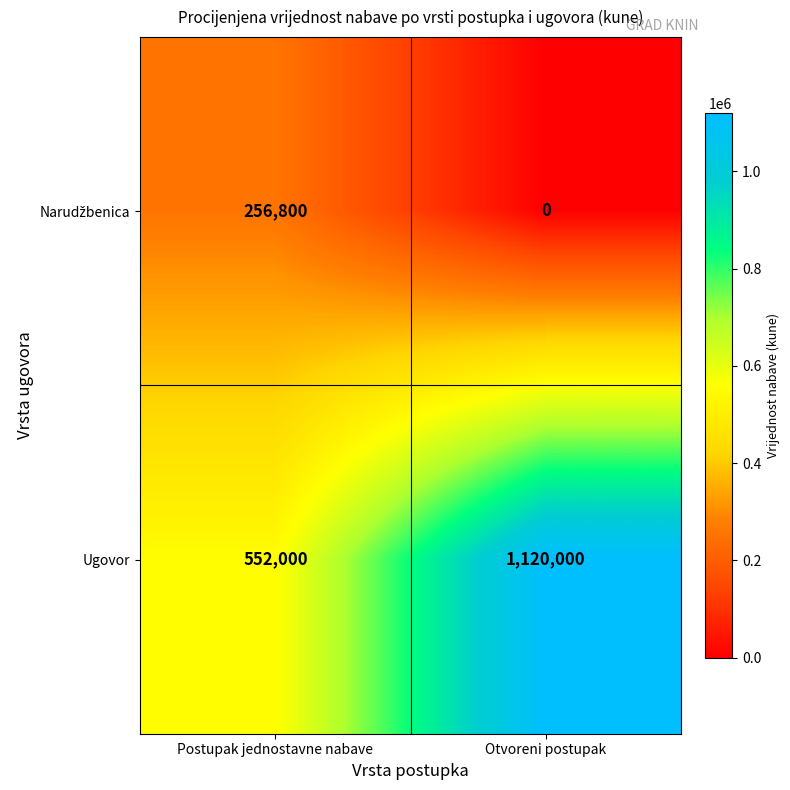

What is the sum of the Ugovor values at Postupak jednostavne nabave and Otvoreni postupak?

1672000